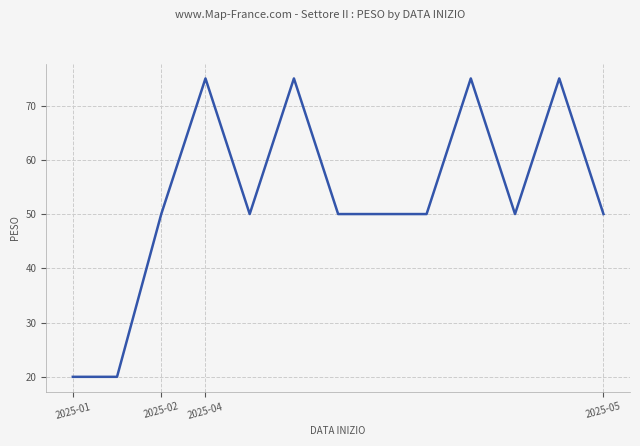

What is the smallest value displayed?

20